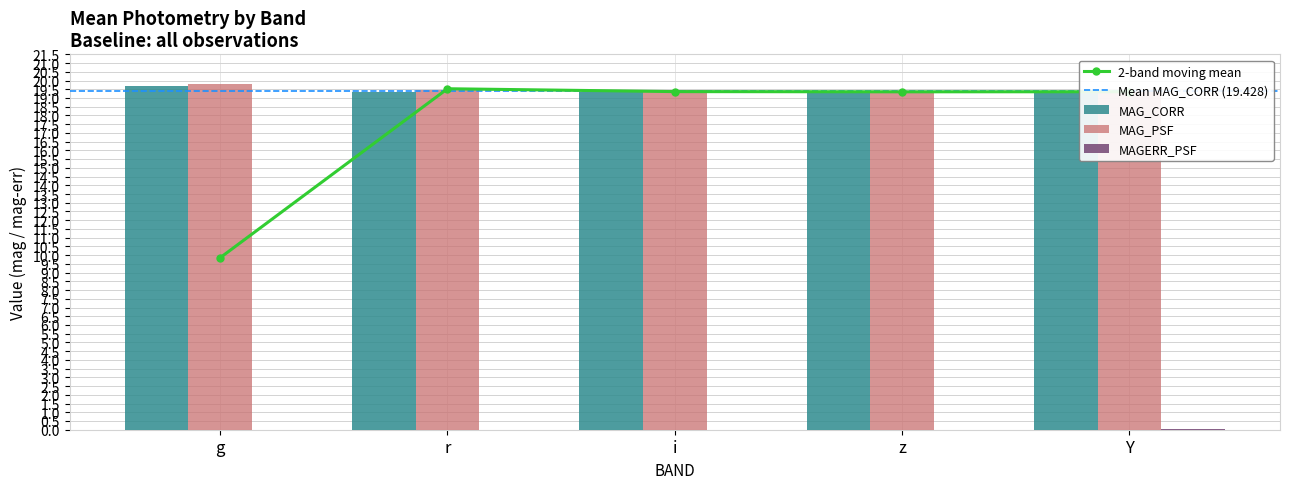

The value of MAG_CORR at z is 8.5. True or false?

False